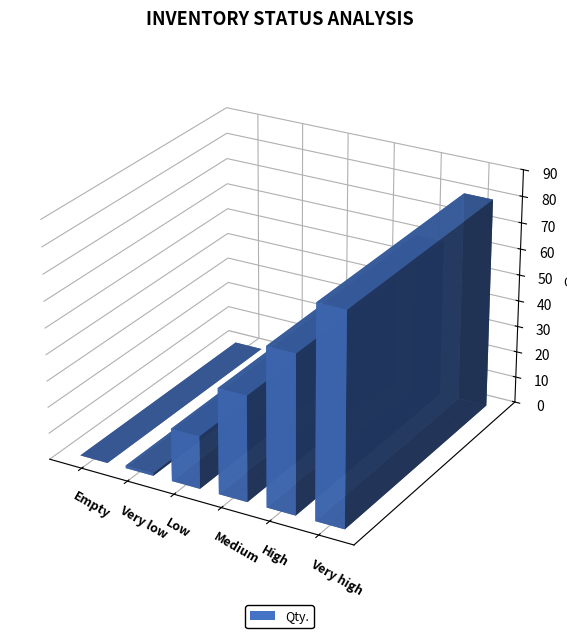

Where does the data first go above 40?

High